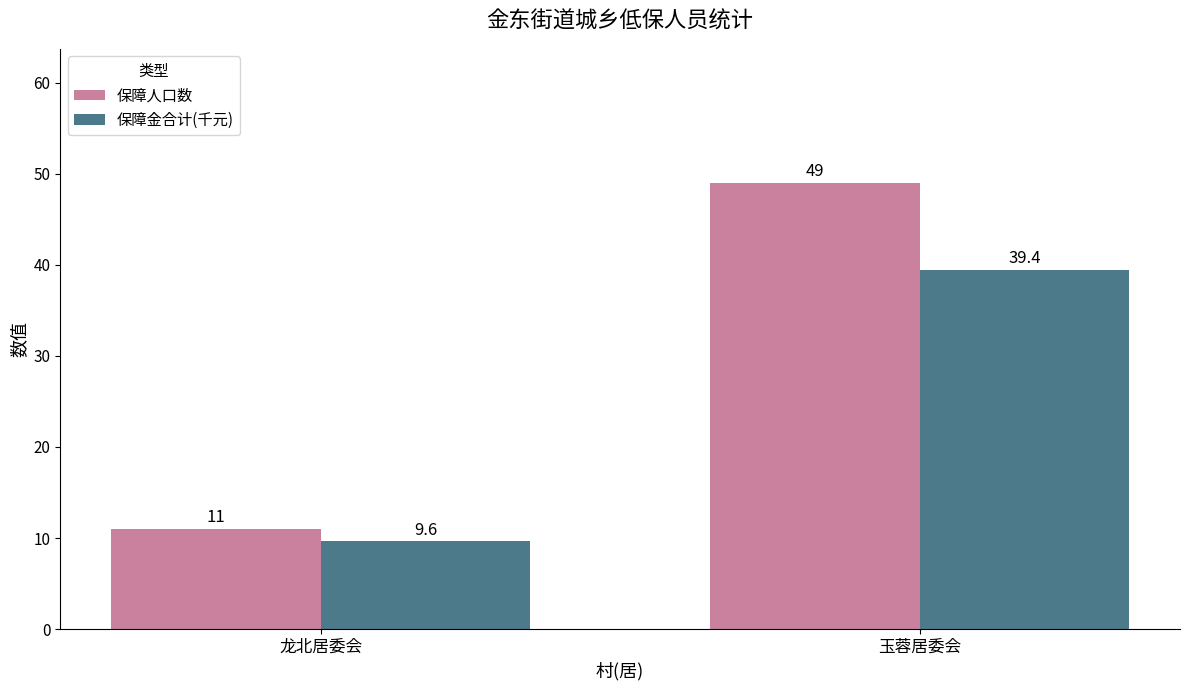

What is the sum of the 保障人口数 values at 玉蓉居委会 and 龙北居委会?

60.0